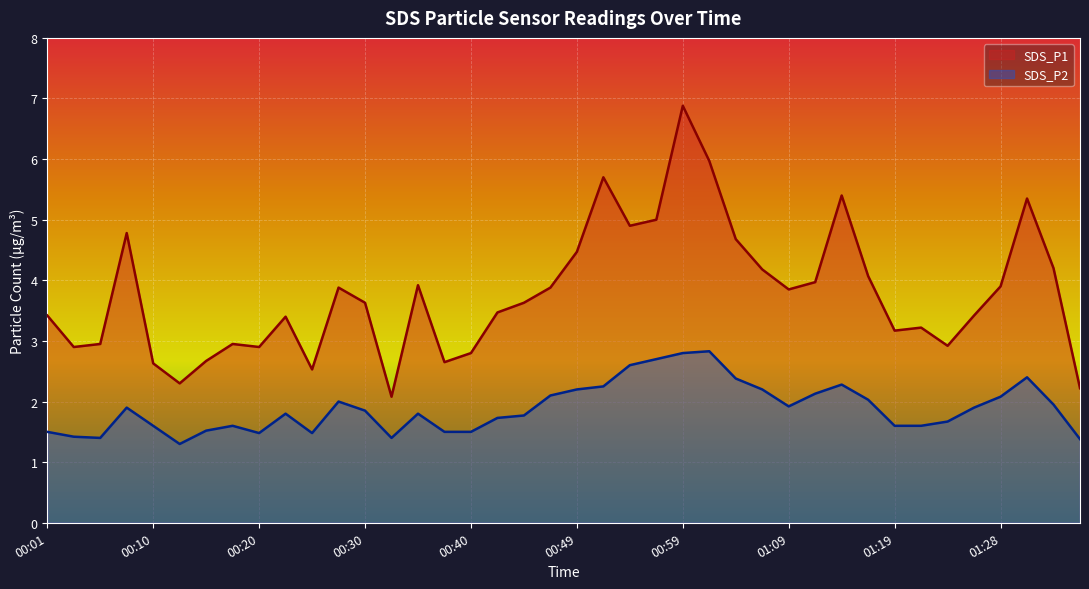

True or false: SDS_P2 and SDS_P1 cross at least once.

False